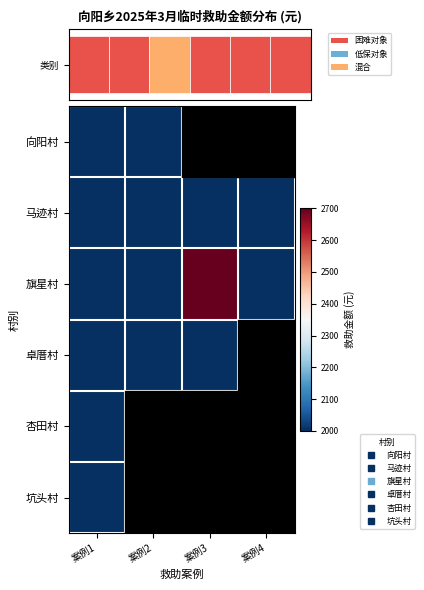

At which label does 马迹村 reach its minimum?

案例1